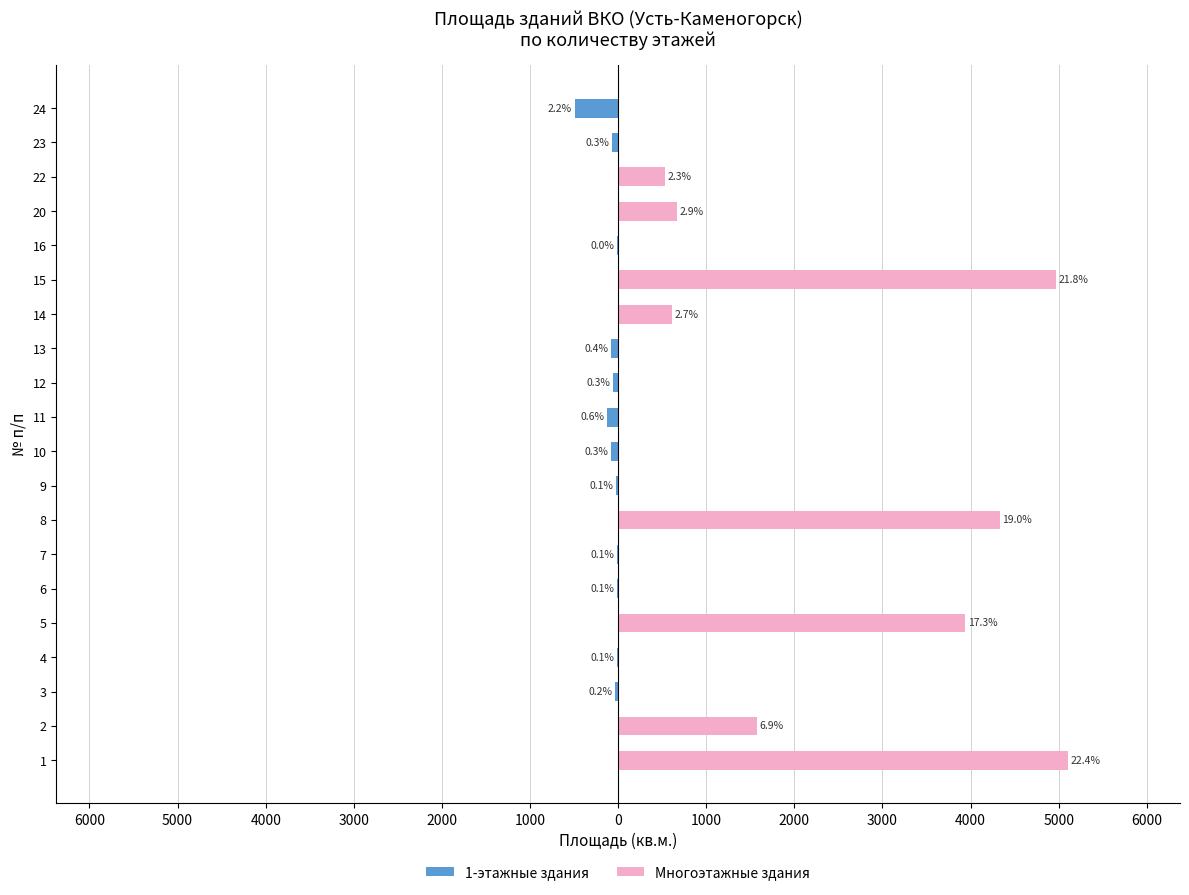

How many bars are there in each group?

2